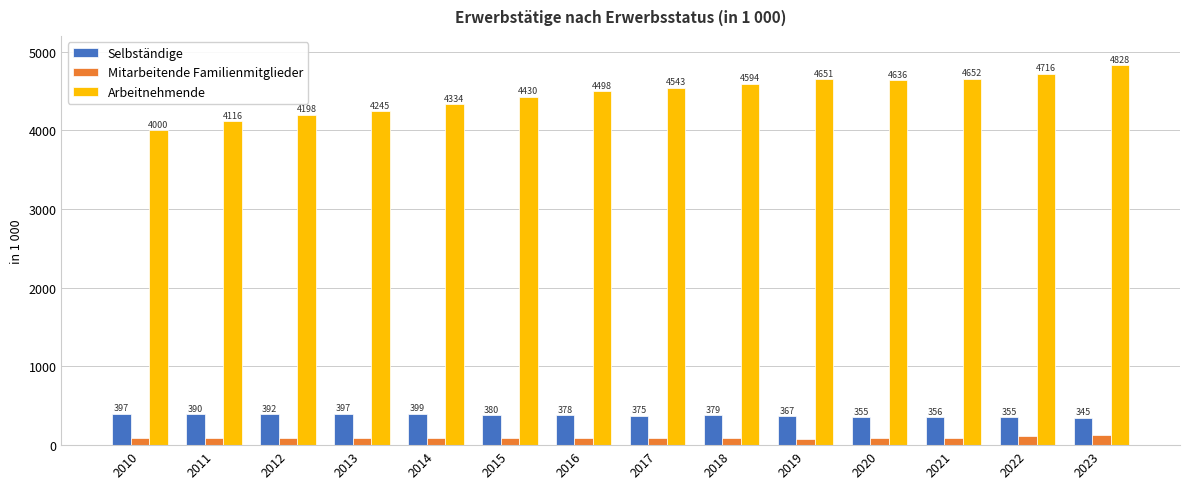

At which label does Arbeitnehmende reach its peak?

2023